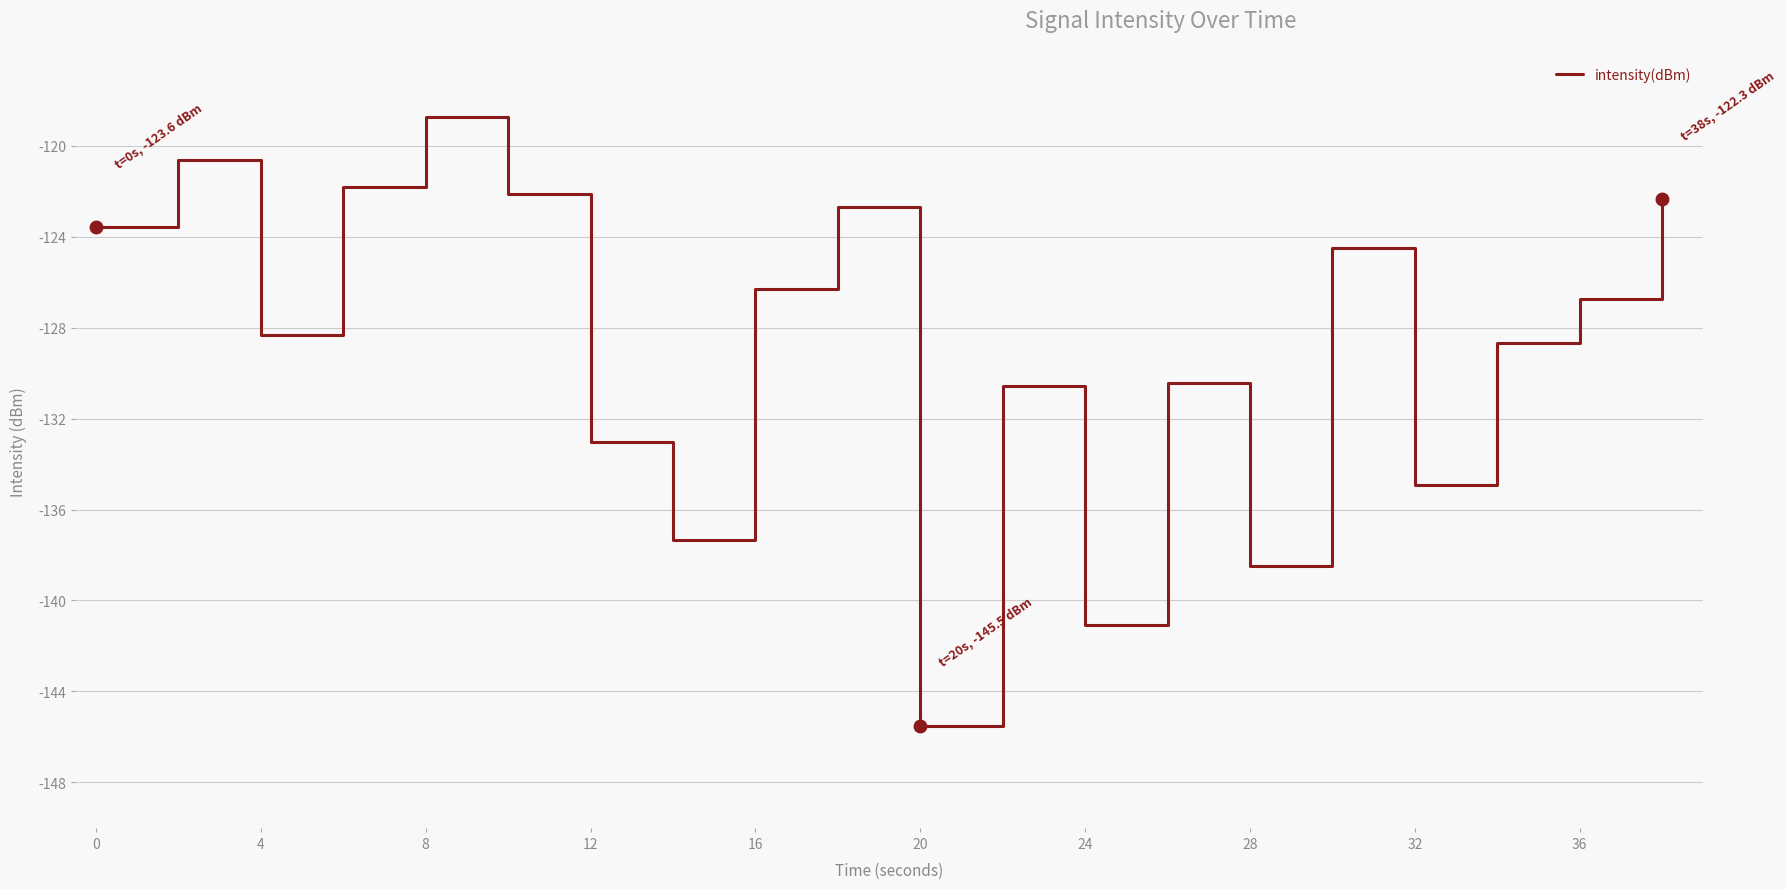

How many lines are shown in the chart?

1